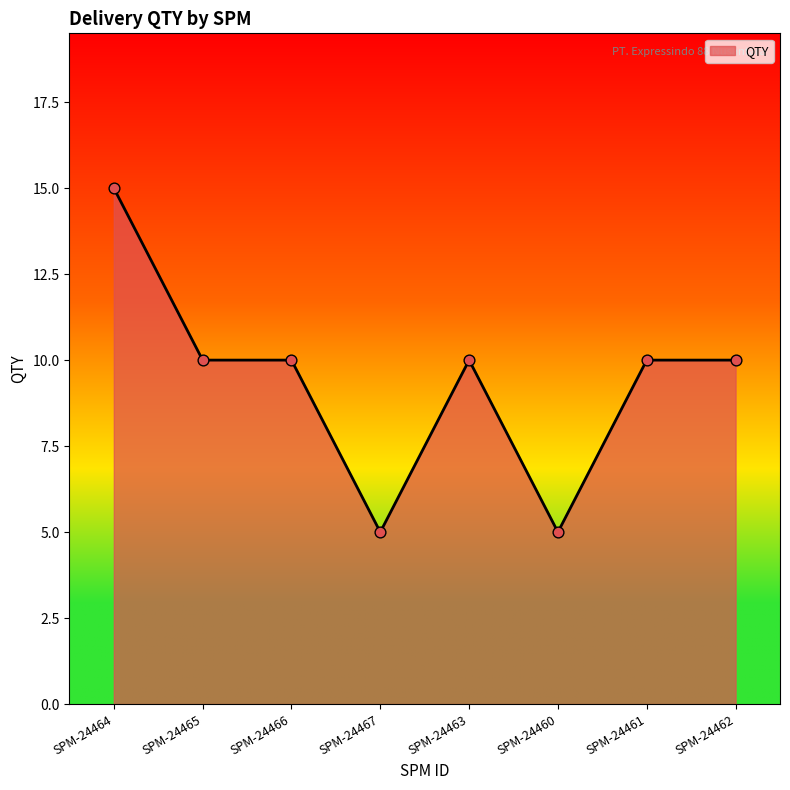

What is the ratio of the value at SPM-24461 to the value at SPM-24464?

0.7